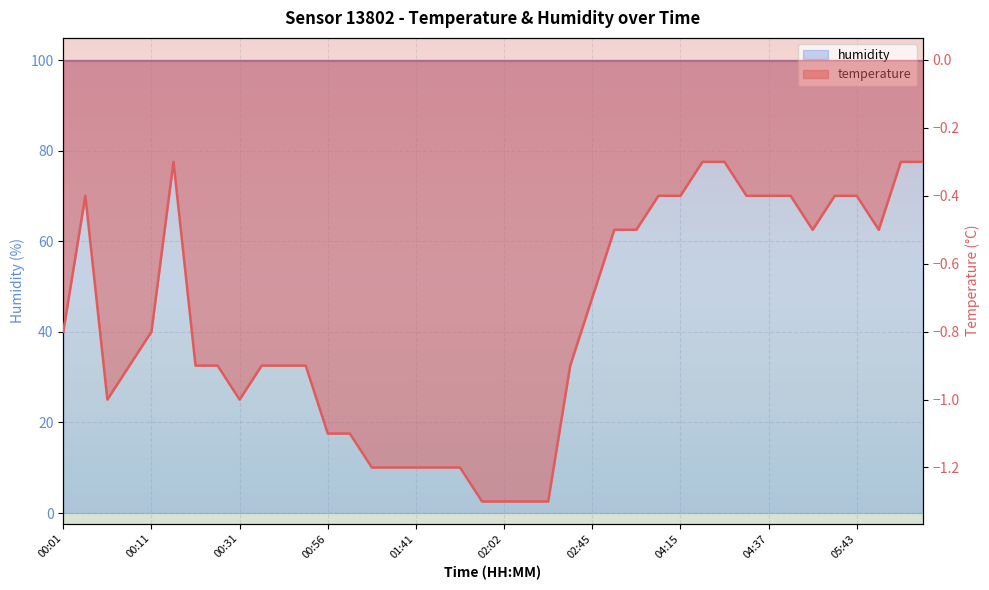

At which category does the data reach its first local valley?

00:06